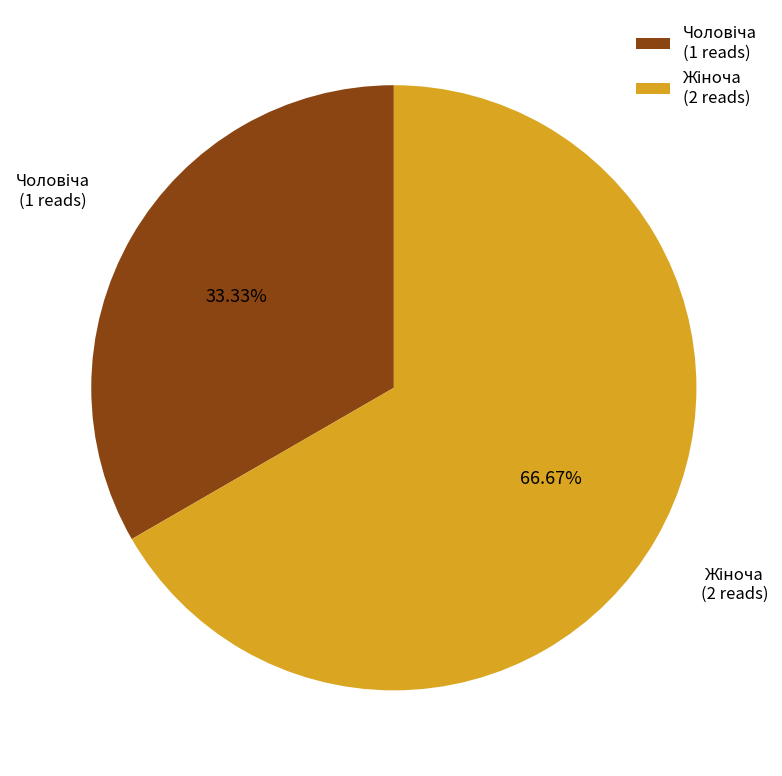

Count the number of slices in the pie.

2